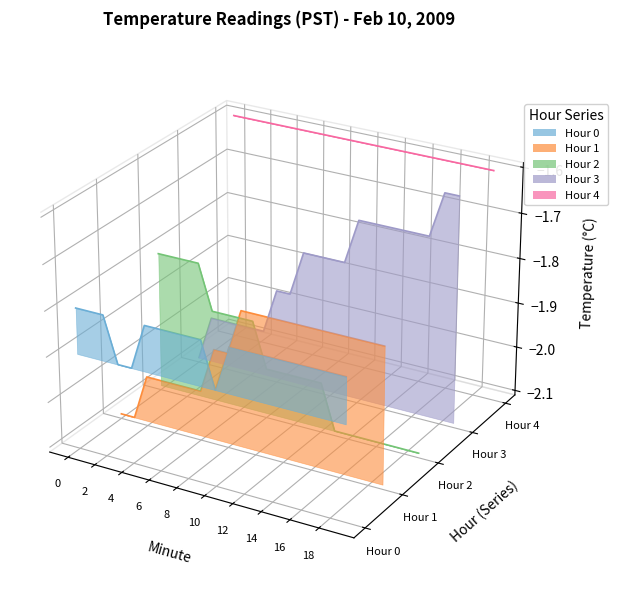

Rank the series at 14 from highest to lowest value.

Hour 4, Hour 3, Hour 2, Hour 0, Hour 1